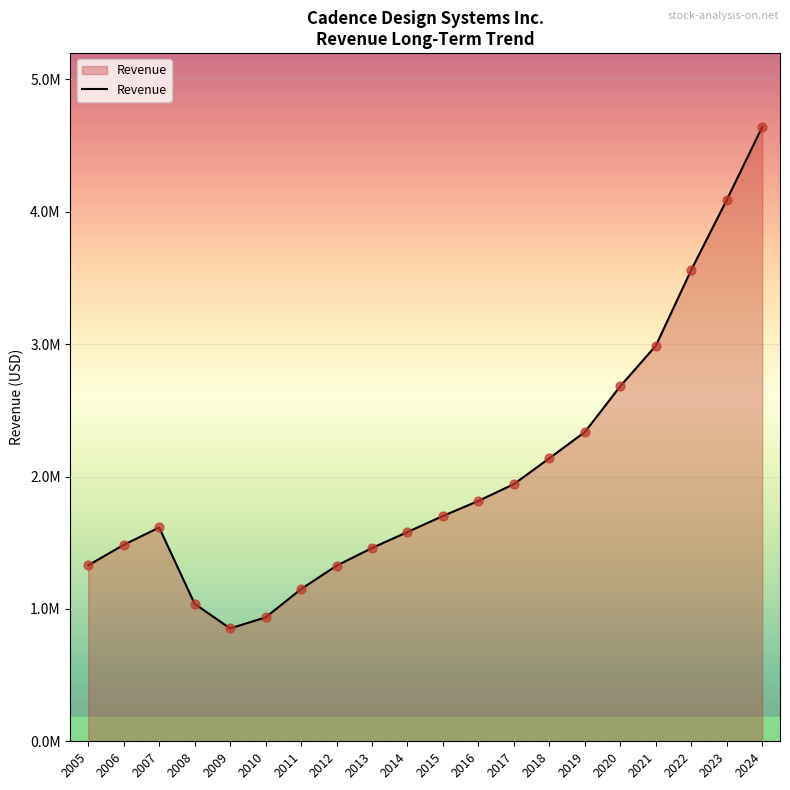

Approximately how many times larger is the value at 2023 compared to 2006?

2.8